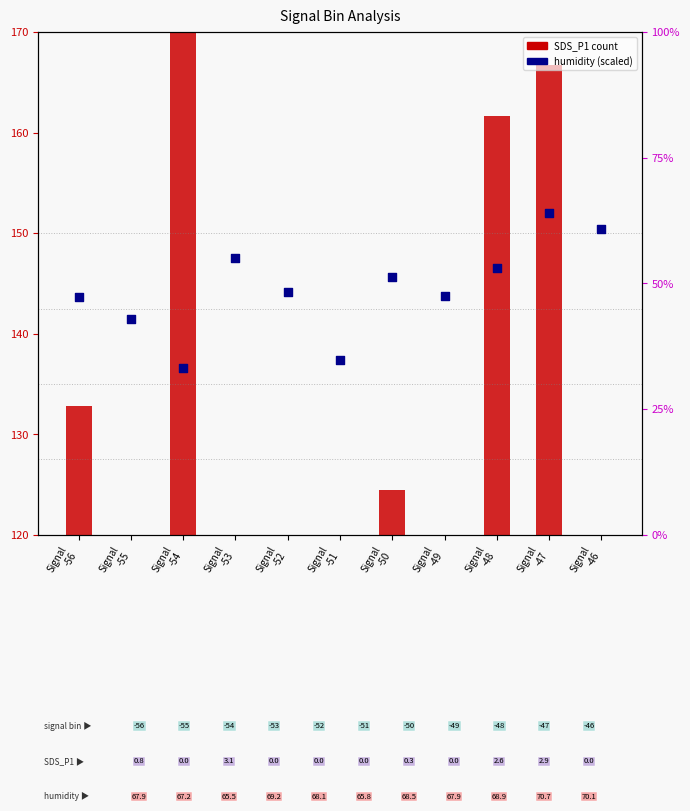

At which category is the sum across all series the highest?

Signal
-47